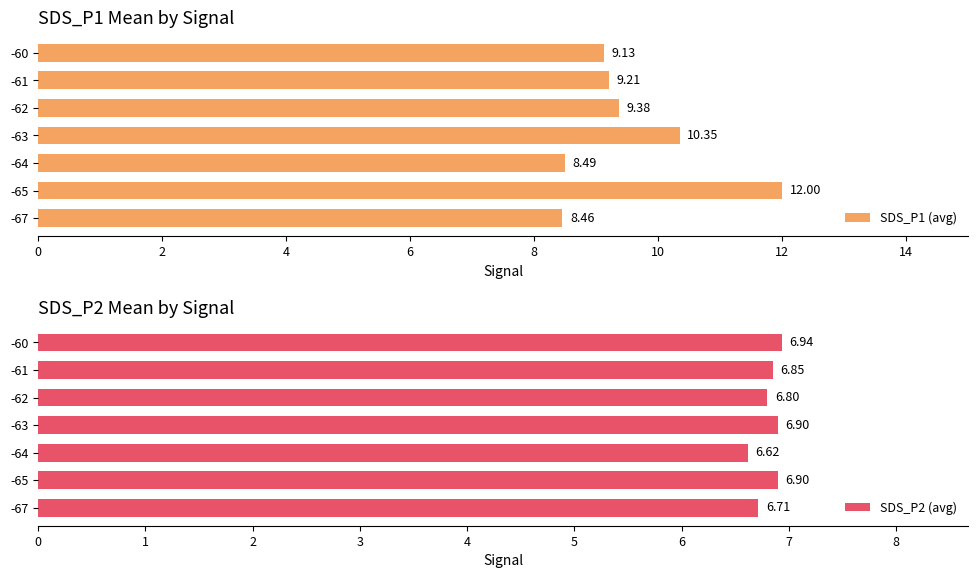

What is the average value of the SDS_P2 (avg) series?

6.8